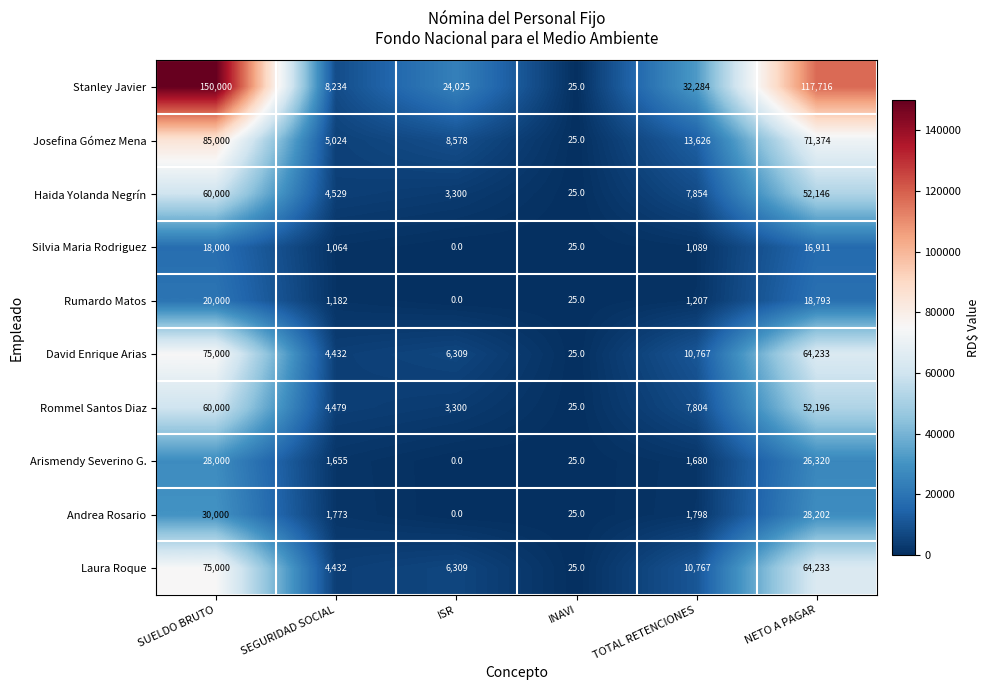

True or false: Andrea Rosario has a value of 28202 at NETO A PAGAR.

True